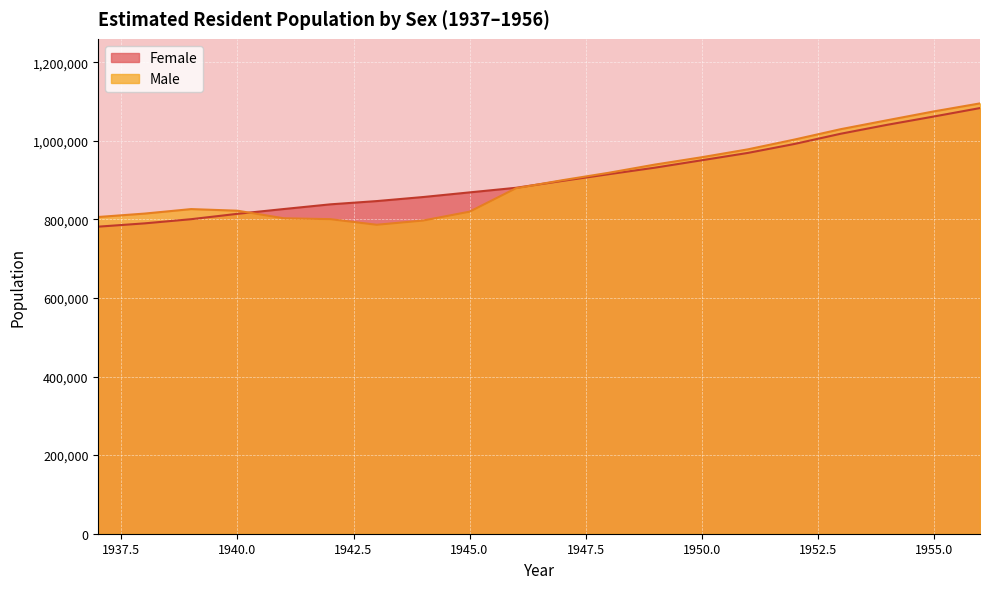

What is the difference between the Female values at 1956 and 1937?

301800